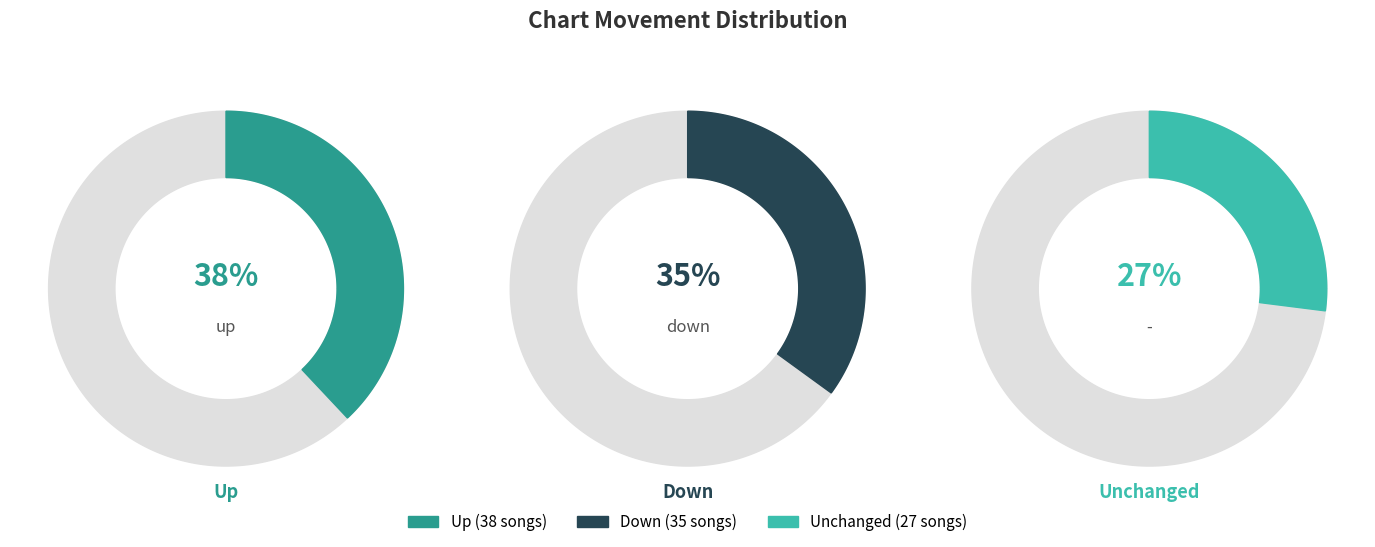

To the nearest percent, what is the combined percentage of up and -?

65%